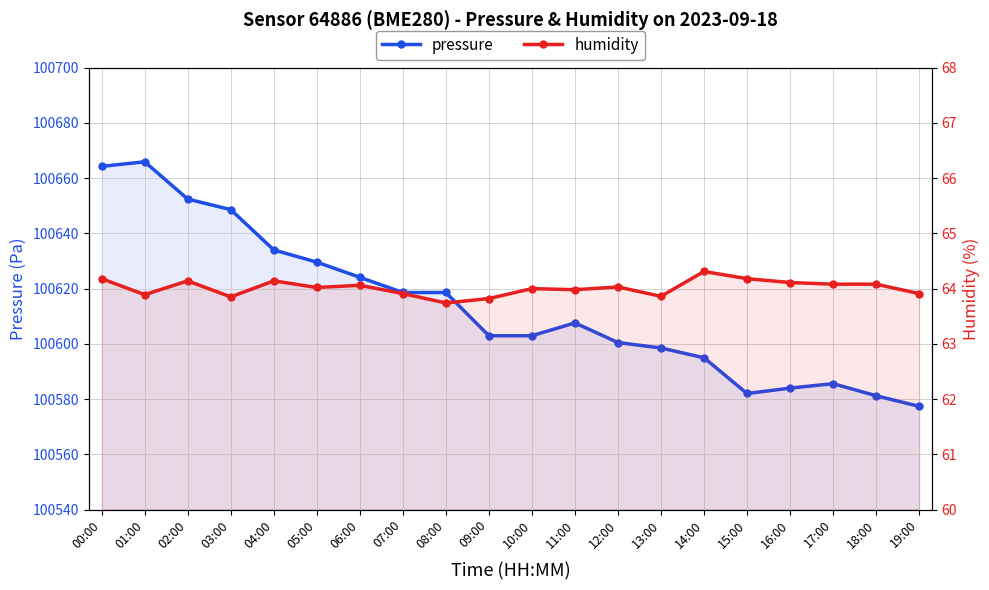

Is it true that humidity equals 64.2 at 15:00?

True